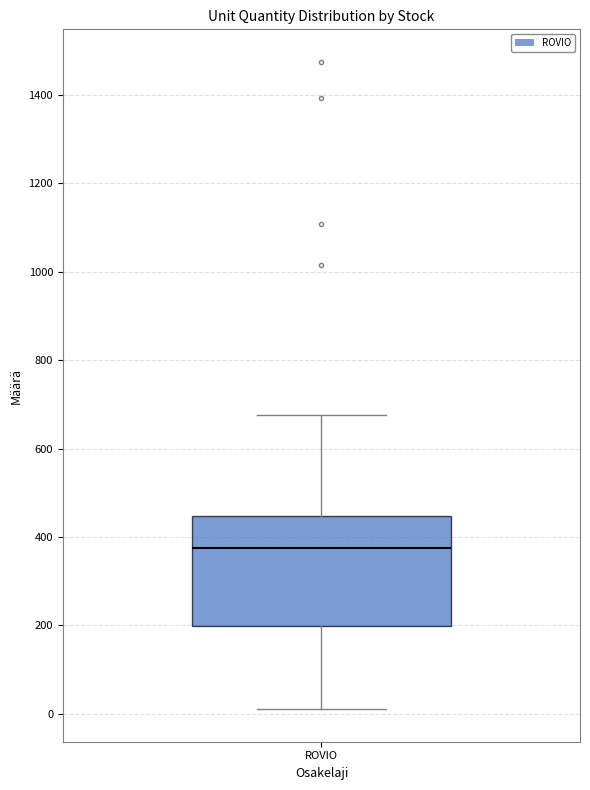

Transcribe this box plot: give where the median line is, the range the box spans, and where the two whiskers end, as read against the y-axis. The values are not printed on the chart, so give them approximately, as read against the axis.

median 380, box 200 to 440, whiskers 20 to 680